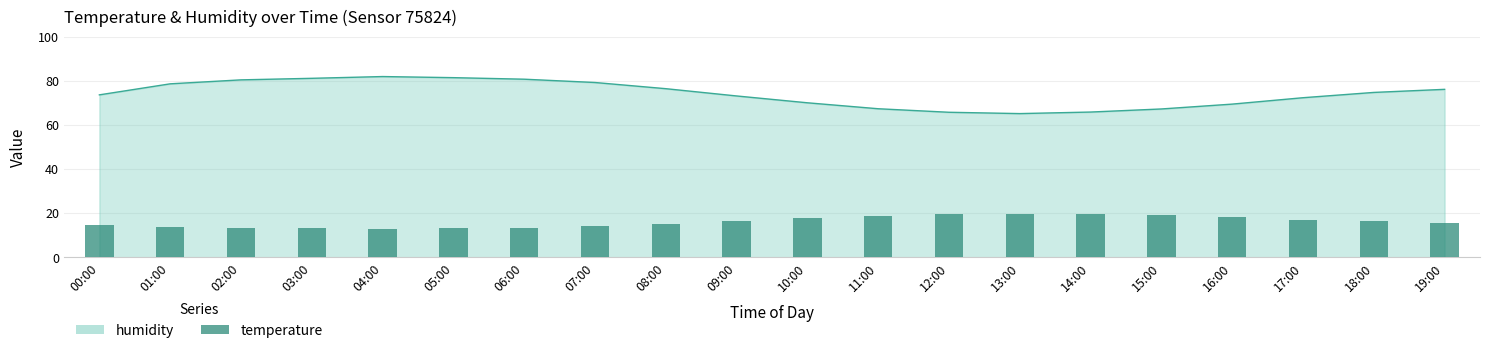

The chart shows a value of 5.8 at 04:00. True or false?

False